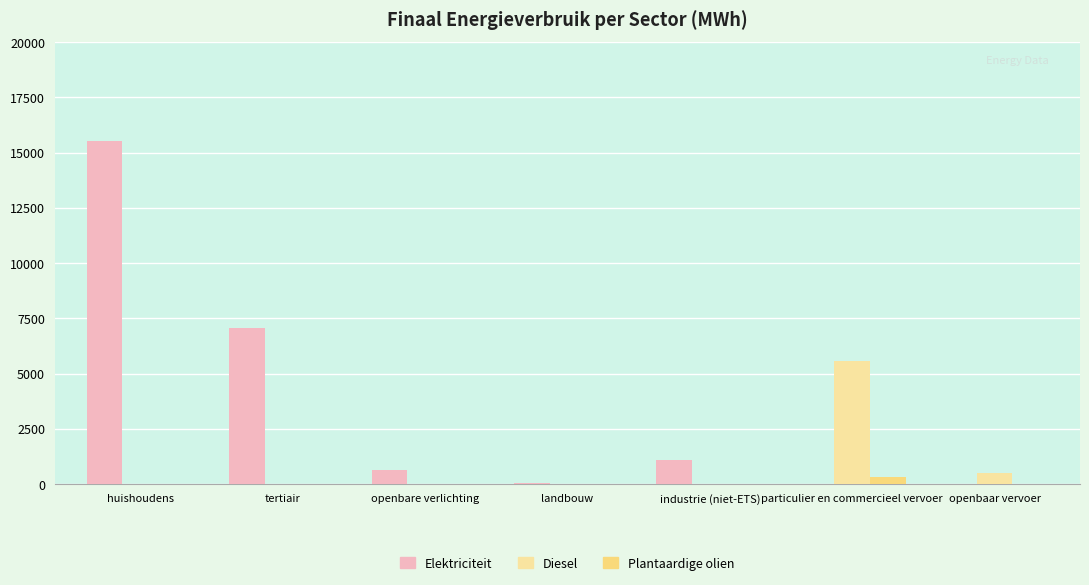

What is the value of the Elektriciteit bar at the 3rd from the left?

637.2